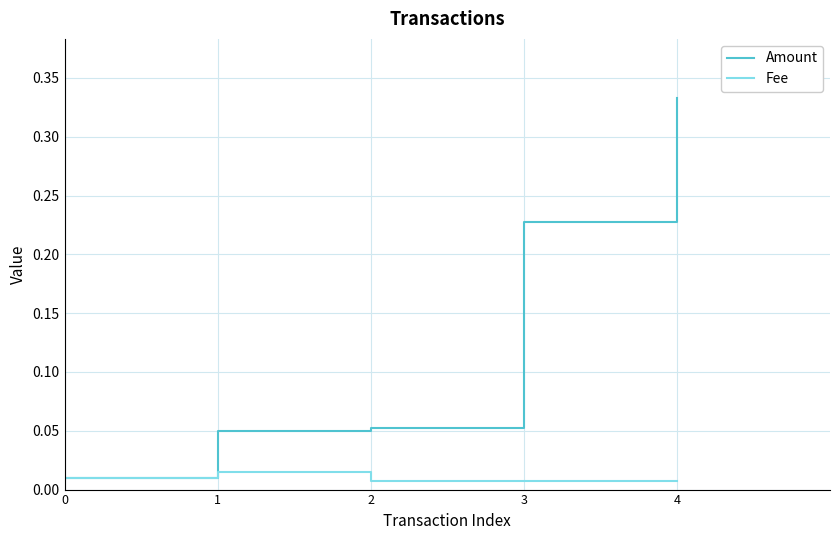

Does the chart have visible grid lines?

Yes